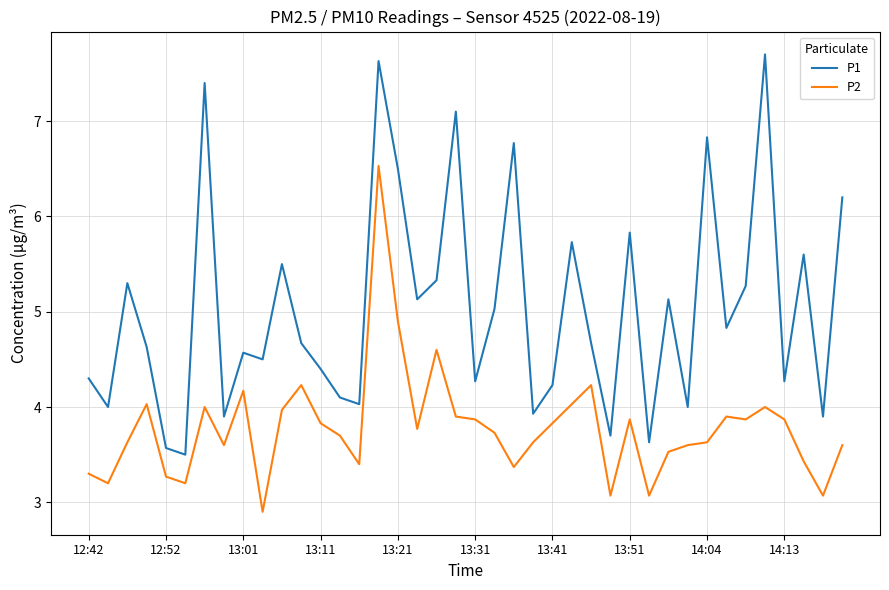

True or false: P2 and P1 intersect in this chart.

False